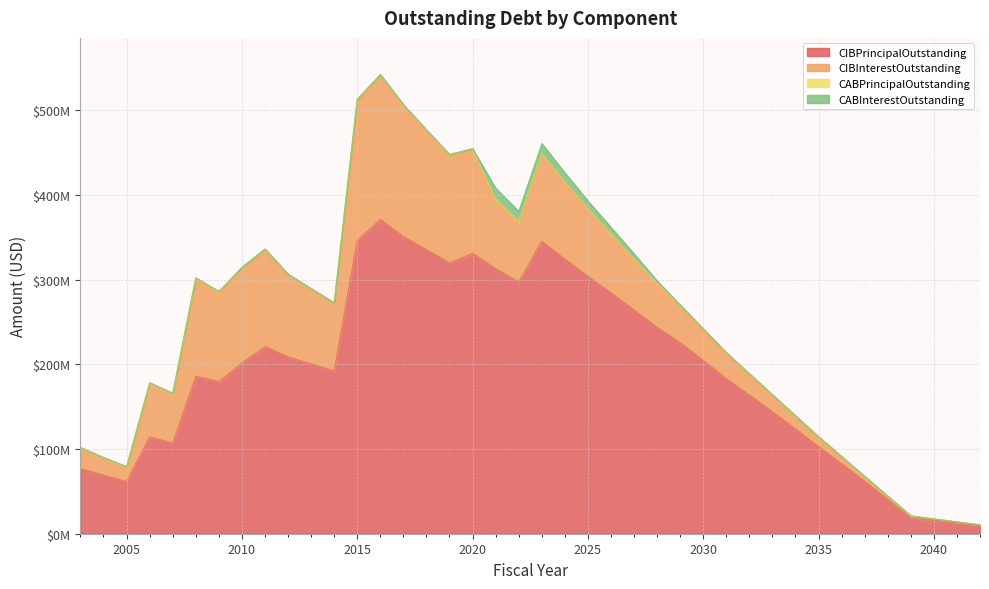

Reading left to right, list all the values displayed in this chart.

CIBPrincipalOutstanding: 76870000.0	69240000.0	61655000.0	114275000.0	107090000.0	185975000.0	179770000.0	201665000.0	221035000.0	208845000.0	200635000.0	192380000.0	346380000.0	371335000.0	350980000.0	335450000.0	319985000.0	331150000.0	313180000.0	297265000.0	345570000.0	324315000.0	303910000.0	284565000.0	264295000.0	243770000.0	225700000.0	204685000.0	183020000.0	163780000.0	144010000.0	123700000.0	102865000.0	82710000.0	61955000.0	40565000.0	18505000.0	15755000.0	12875000.0	9860000.0
CIBInterestOutstanding: 24294996.6	20495129.1	16513952.1	62906724.3	57766067.0	115132881.7	105317388.9	112905510.7	115262101.5	97795441.5	88914719.1	80295509.2	166831059.9	171021690.9	155746786.4	141478332.5	127887908.8	123767228.9	80350889.1	70163304.1	103142302.3	91077079.6	80100328.9	69968643.2	60686145.7	52180648.7	44364242.2	37200010.0	30779716.1	25112761.6	20042574.6	15553594.2	11645138.1	8356582.4	5725510.0	3781986.4	2557250.0	1767800.0	1119100.0	617775.0
CABPrincipalOutstanding: 80000.0	15000.0	895000.0	895000.0	895000.0	895000.0	895000.0	0.0	0.0	0.0	0.0	0.0	0.0	0.0	0.0	0.0	0.0	0.0	2630000.0	1820000.0	1285000.0	940000.0	595000.0	385000.0	250000.0	100000.0	0.0	0.0	0.0	0.0	0.0	0.0	0.0	0.0	0.0	0.0	0.0	0.0	0.0	0.0
CABInterestOutstanding: 760000.0	395000.0	345000.0	345000.0	345000.0	345000.0	345000.0	0.0	0.0	0.0	0.0	0.0	0.0	0.0	0.0	0.0	0.0	0.0	12060000.0	11660000.0	10980000.0	10115000.0	8615000.0	7065000.0	5530000.0	2750000.0	0.0	0.0	0.0	0.0	0.0	0.0	0.0	0.0	0.0	0.0	0.0	0.0	0.0	0.0